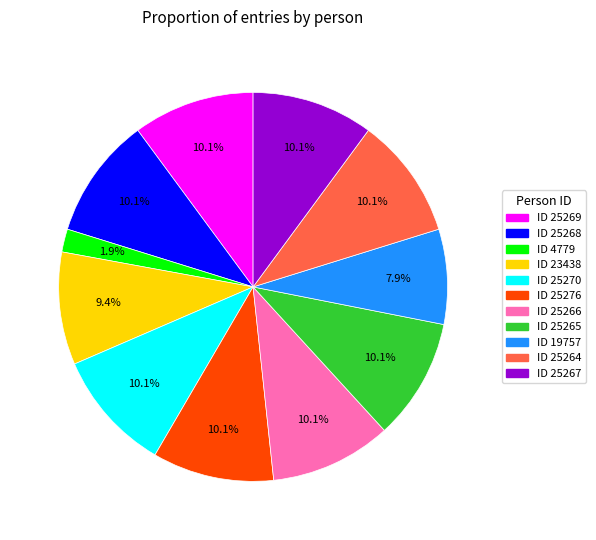

Does ID 25269 represent more than half of the total?

No